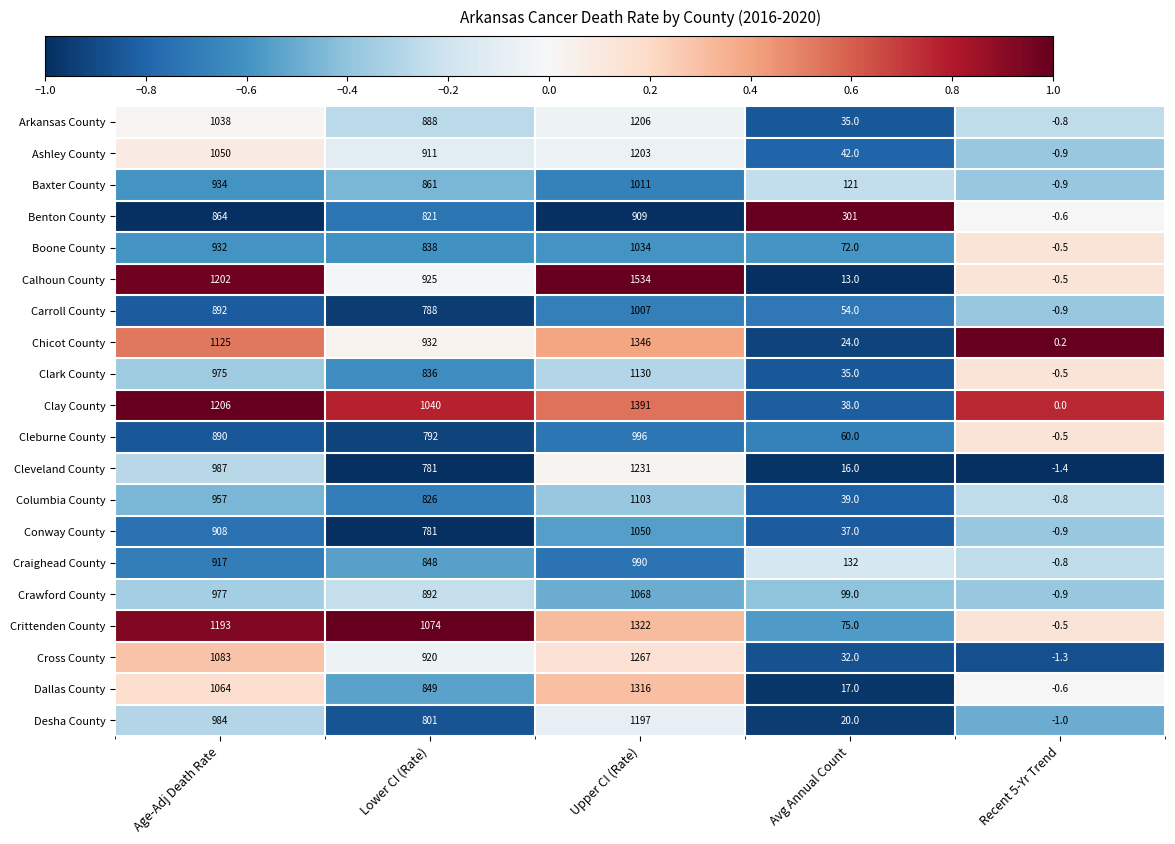

At which label does Dallas County reach its minimum?

Recent 5-Yr Trend